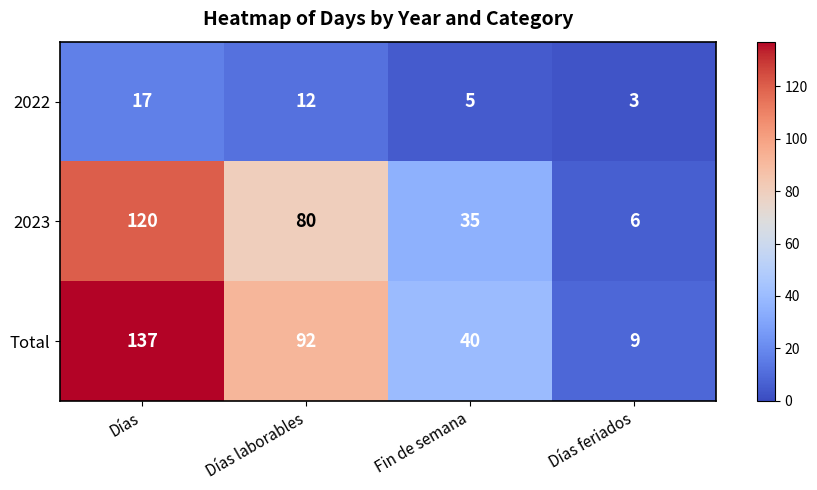

How many series are shown in this chart?

3